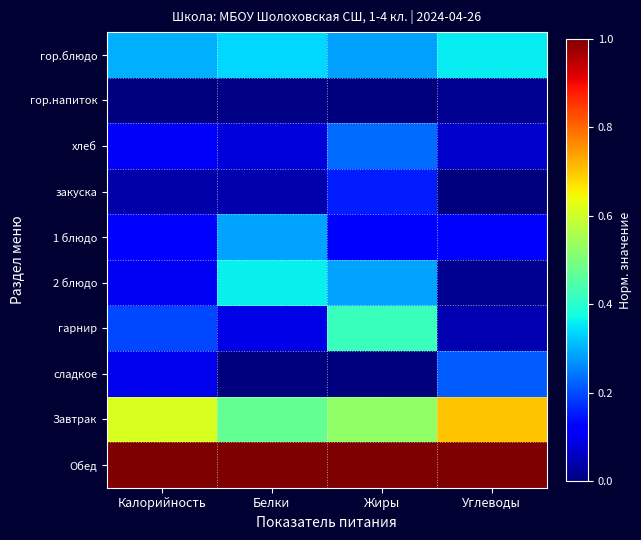

Reading right to left, list all the values displayed in this chart.

гор.блюдо: Углеводы=0.4	Жиры=0.3	Белки=0.3	Калорийность=0.3
гор.напиток: Углеводы=0.0	Жиры=0.0	Белки=0.0	Калорийность=0.0
хлеб: Углеводы=0.1	Жиры=0.2	Белки=0.1	Калорийность=0.1
закуска: Углеводы=0.0	Жиры=0.2	Белки=0.0	Калорийность=0.0
1 блюдо: Углеводы=0.1	Жиры=0.1	Белки=0.3	Калорийность=0.1
2 блюдо: Углеводы=0.0	Жиры=0.3	Белки=0.4	Калорийность=0.1
гарнир: Углеводы=0.0	Жиры=0.4	Белки=0.1	Калорийность=0.2
сладкое: Углеводы=0.2	Жиры=0.0	Белки=0.0	Калорийность=0.1
Завтрак: Углеводы=0.7	Жиры=0.5	Белки=0.5	Калорийность=0.6
Обед: Углеводы=1.0	Жиры=1.0	Белки=1.0	Калорийность=1.0